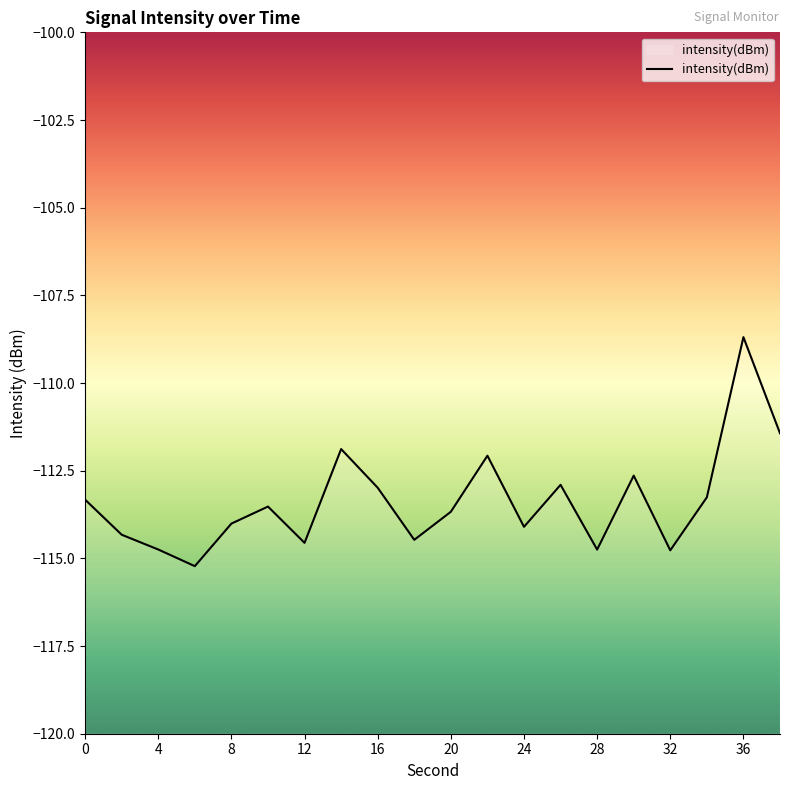

Read the value at 28.

-114.8